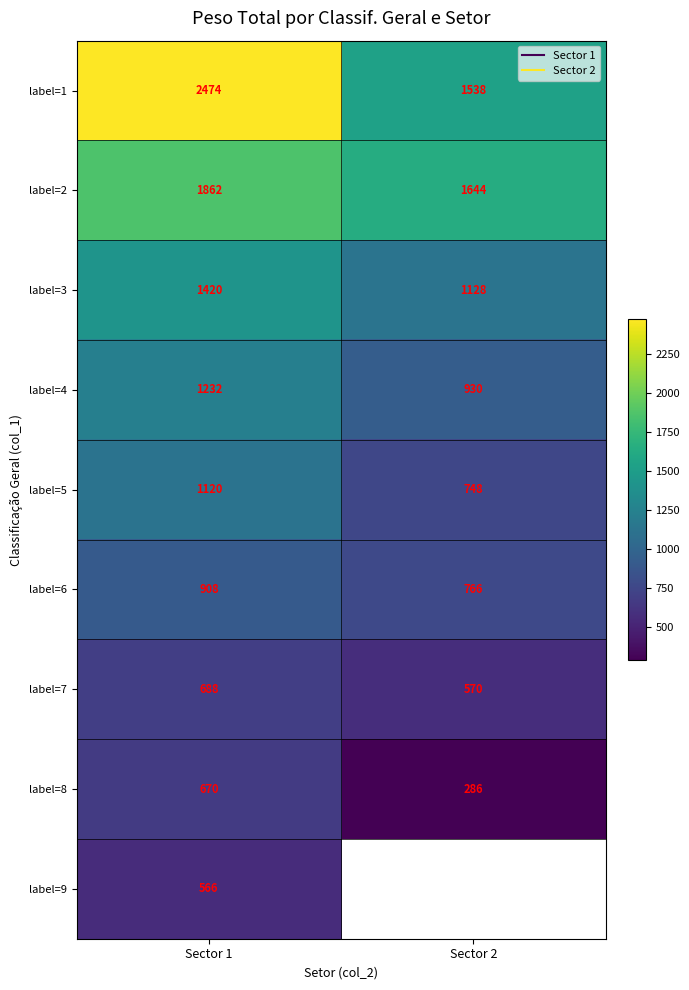

Rank the categories by label=1 value from highest to lowest.

Sector 1, Sector 2